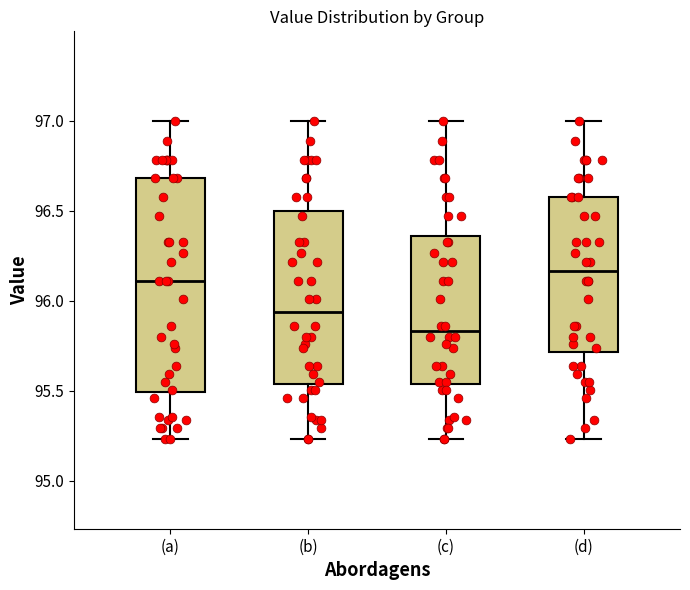

Reading left to right, transcribe this box plot: for each box, give where its median line is, the range the box spans, and where its two whiskers end, as read against the y-axis. The values are not printed on the chart, so give them approximately, as read against the axis.

(a): median 96.10, box 95.50 to 96.70, whiskers 95.25 to 97.00
(b): median 95.95, box 95.55 to 96.50, whiskers 95.25 to 97.00
(c): median 95.85, box 95.55 to 96.35, whiskers 95.25 to 97.00
(d): median 96.15, box 95.70 to 96.60, whiskers 95.25 to 97.00